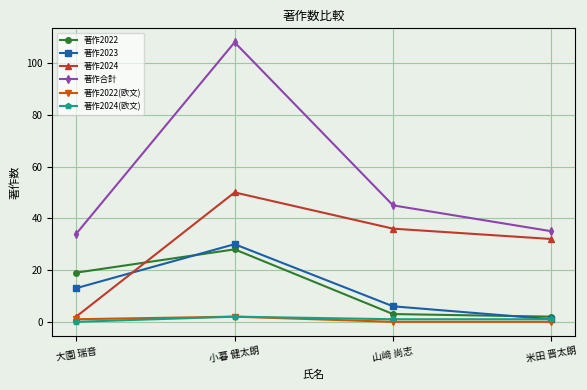

Rank the series at 大園 瑞音 from highest to lowest value.

著作合計, 著作2022, 著作2023, 著作2024, 著作2022(欧文), 著作2024(欧文)